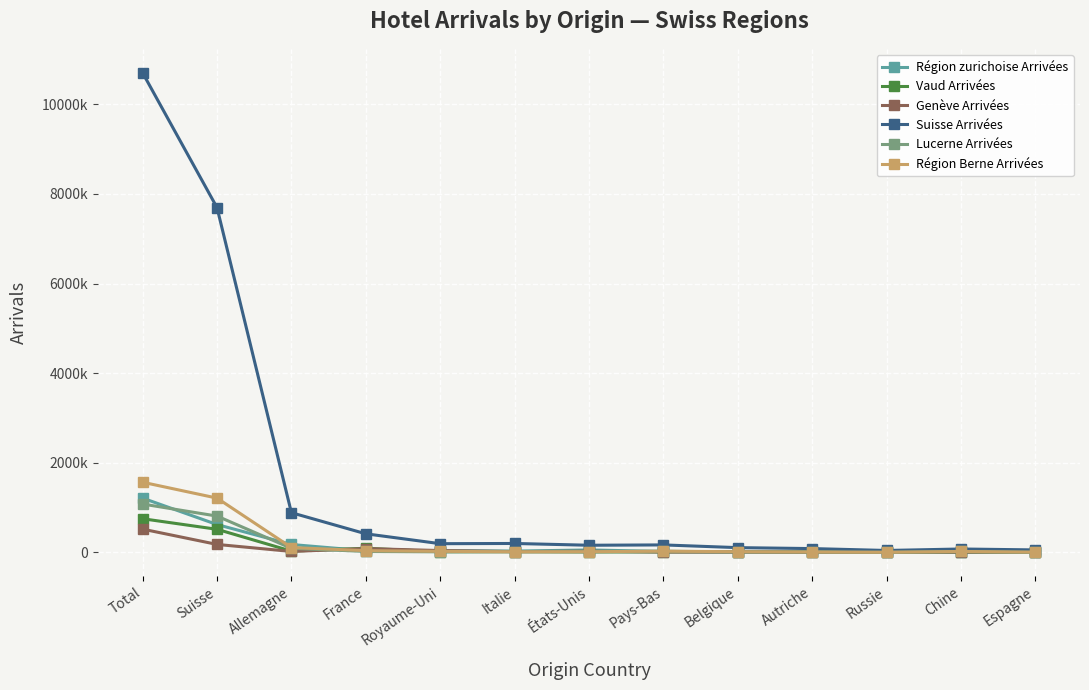

What is the maximum value for Région zurichoise Arrivées?

1210576